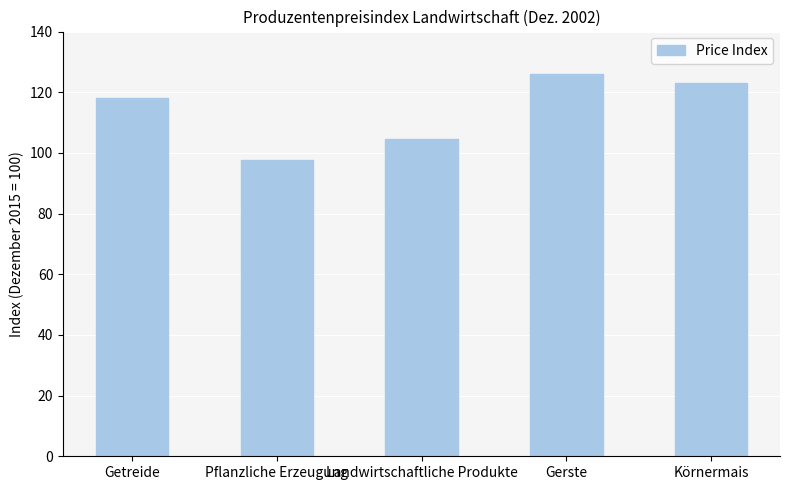

List the labels in order of value, smallest first.

Pflanzliche Erzeugung, Landwirtschaftliche Produkte, Getreide, Körnermais, Gerste